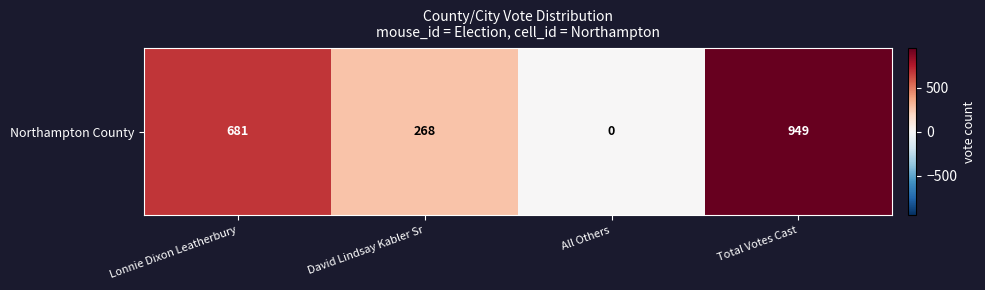

True or false: the data shows 681 at Lonnie Dixon Leatherbury.

True